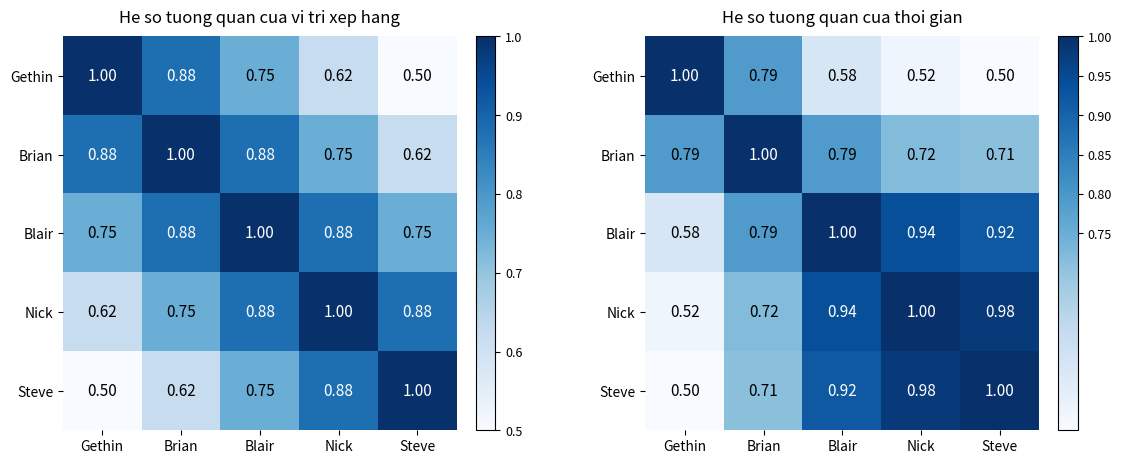

What is the average value of the Brian series?

0.8